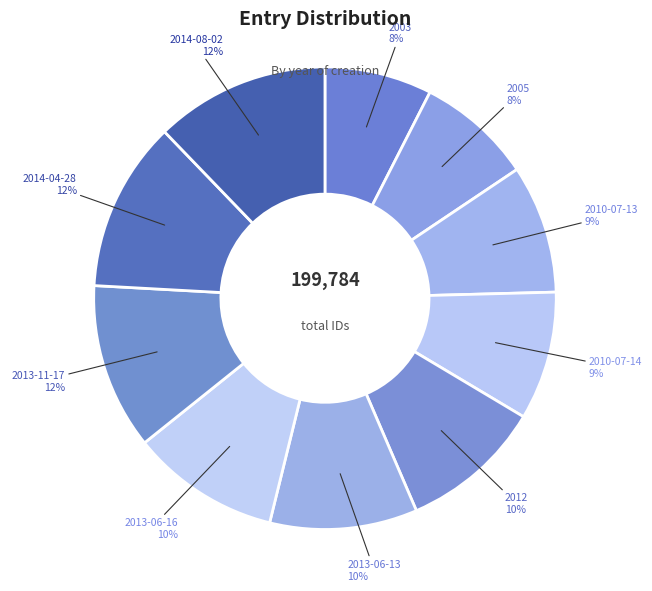

How many segments does this pie chart have?

10